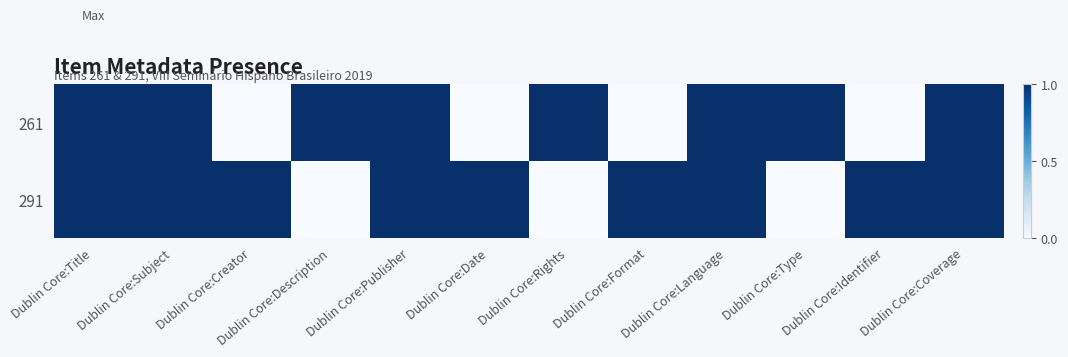

Reading left to right, list all the values displayed in this chart.

261: Dublin Core:Title=1	Dublin Core:Subject=1	Dublin Core:Creator=0	Dublin Core:Description=1	Dublin Core:Publisher=1	Dublin Core:Date=0	Dublin Core:Rights=1	Dublin Core:Format=0	Dublin Core:Language=1	Dublin Core:Type=1	Dublin Core:Identifier=0	Dublin Core:Coverage=1
291: Dublin Core:Title=1	Dublin Core:Subject=1	Dublin Core:Creator=1	Dublin Core:Description=0	Dublin Core:Publisher=1	Dublin Core:Date=1	Dublin Core:Rights=0	Dublin Core:Format=1	Dublin Core:Language=1	Dublin Core:Type=0	Dublin Core:Identifier=1	Dublin Core:Coverage=1